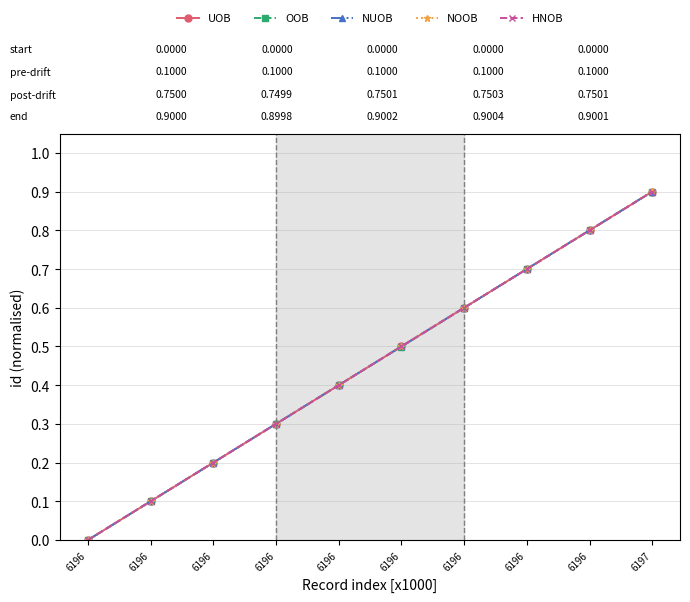

How many series are shown in this chart?

5